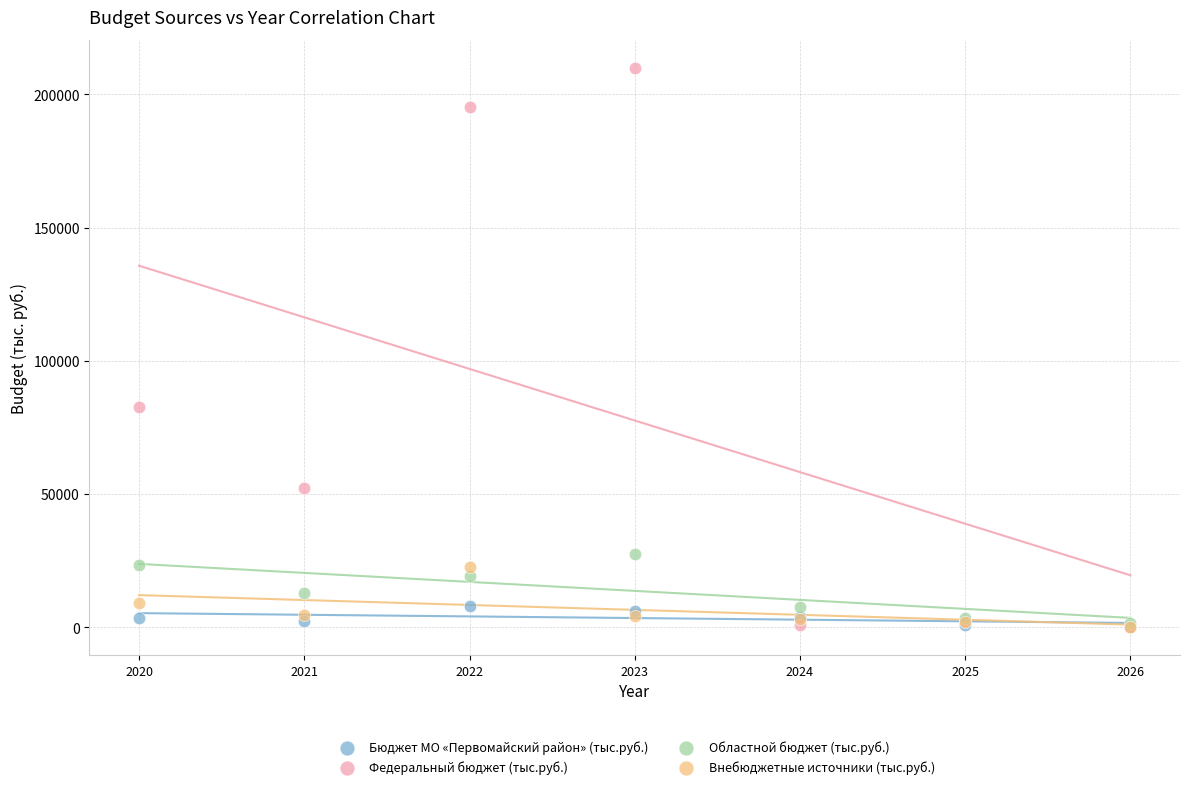

Which series contains the highest Y value?

Федеральный бюджет (тыс.руб.)